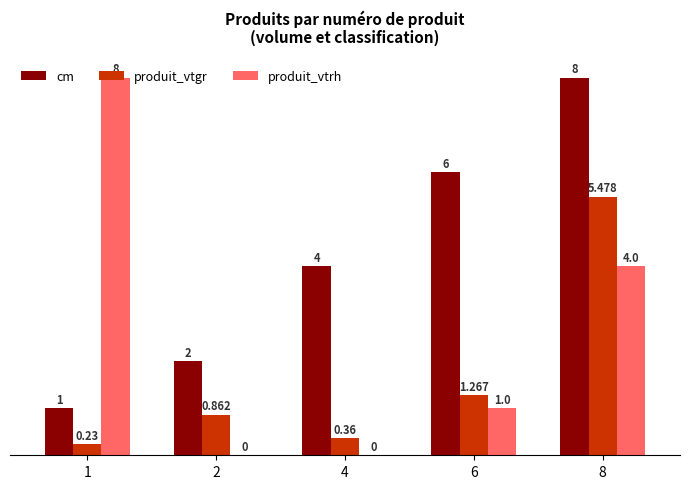

How many groups of bars are there?

5